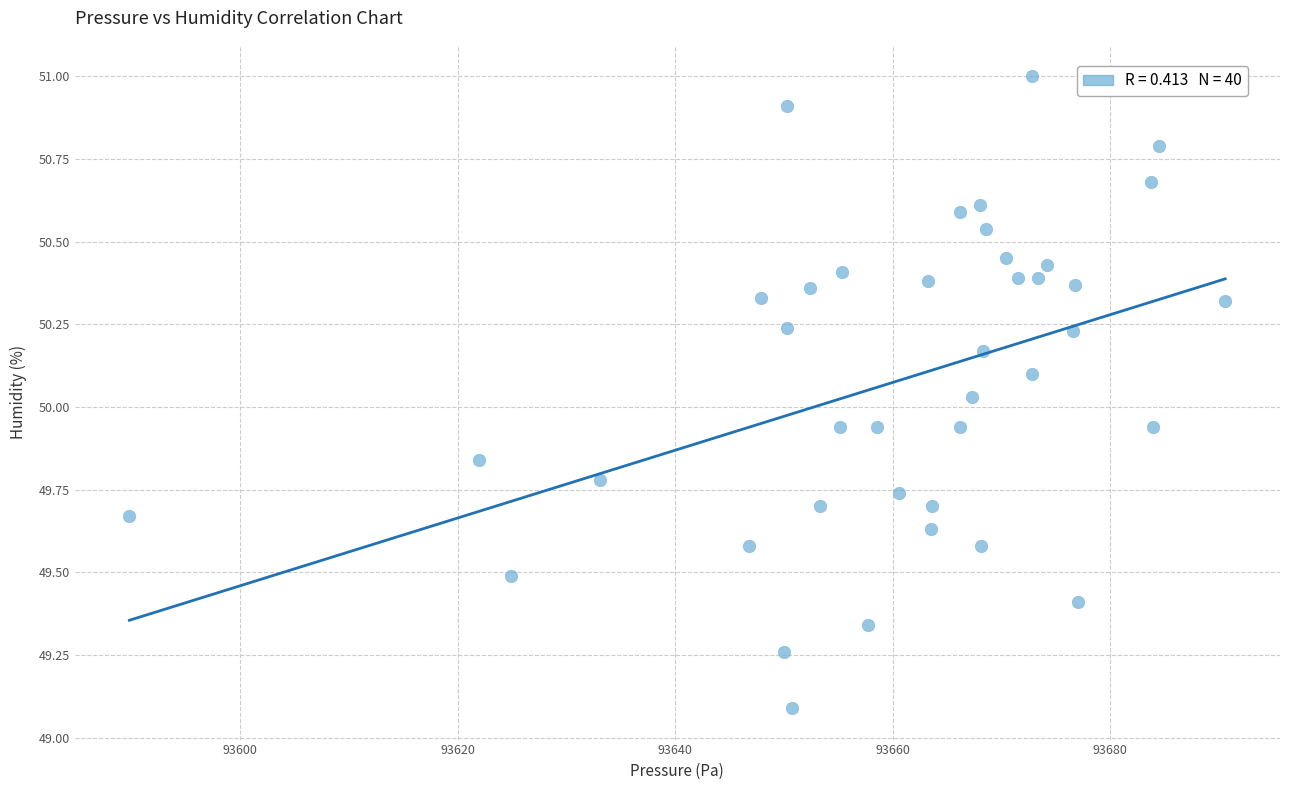

What is the range of Y values (max minus min)?

1.9